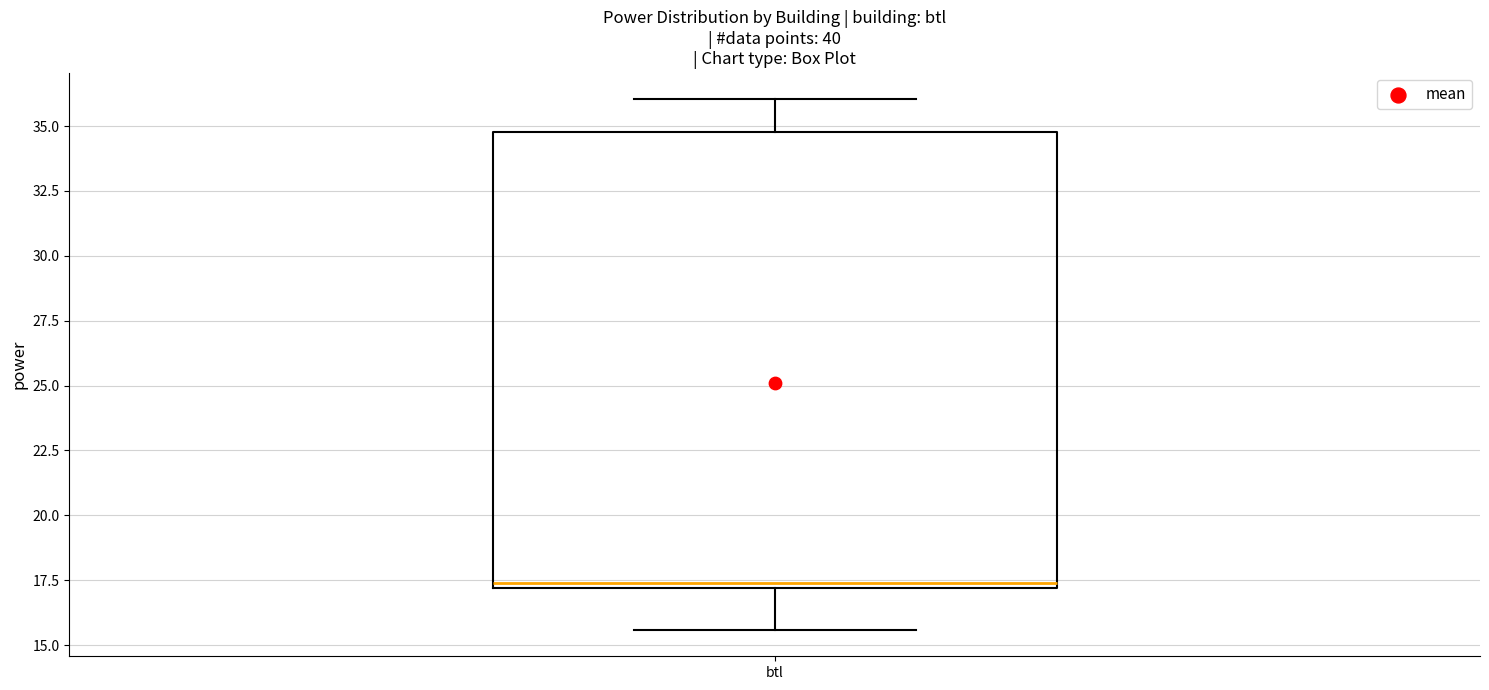

Where is the lower edge of the box for btl on the y-axis? The values are not printed on the chart, so give them approximately, as read against the axis.

17.0